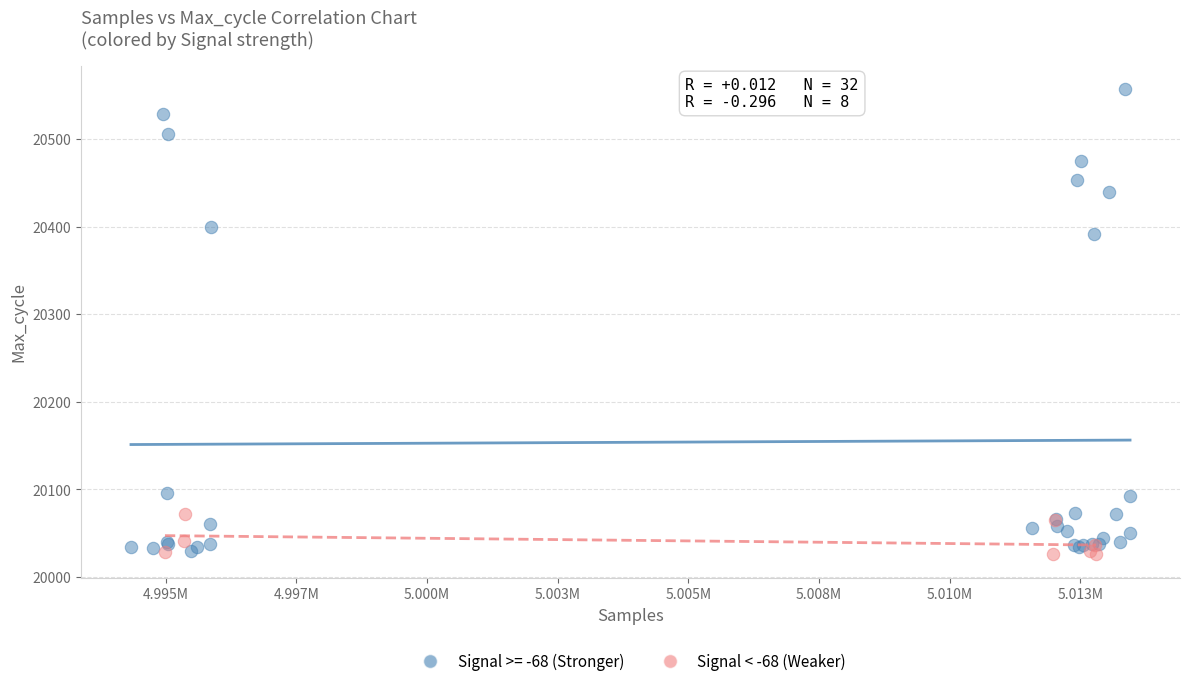

Which series contains the highest Y value?

Signal >= -68 (Stronger)